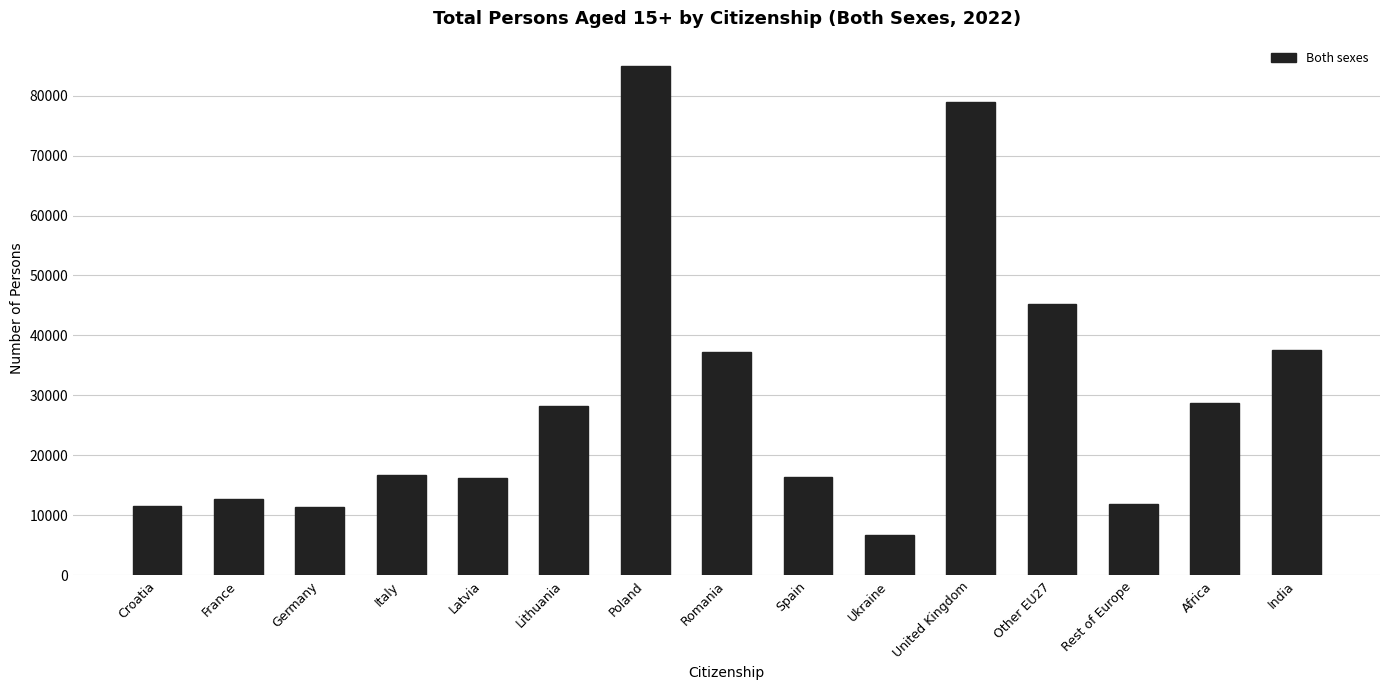

What is the difference between the values at France and Romania?

24471